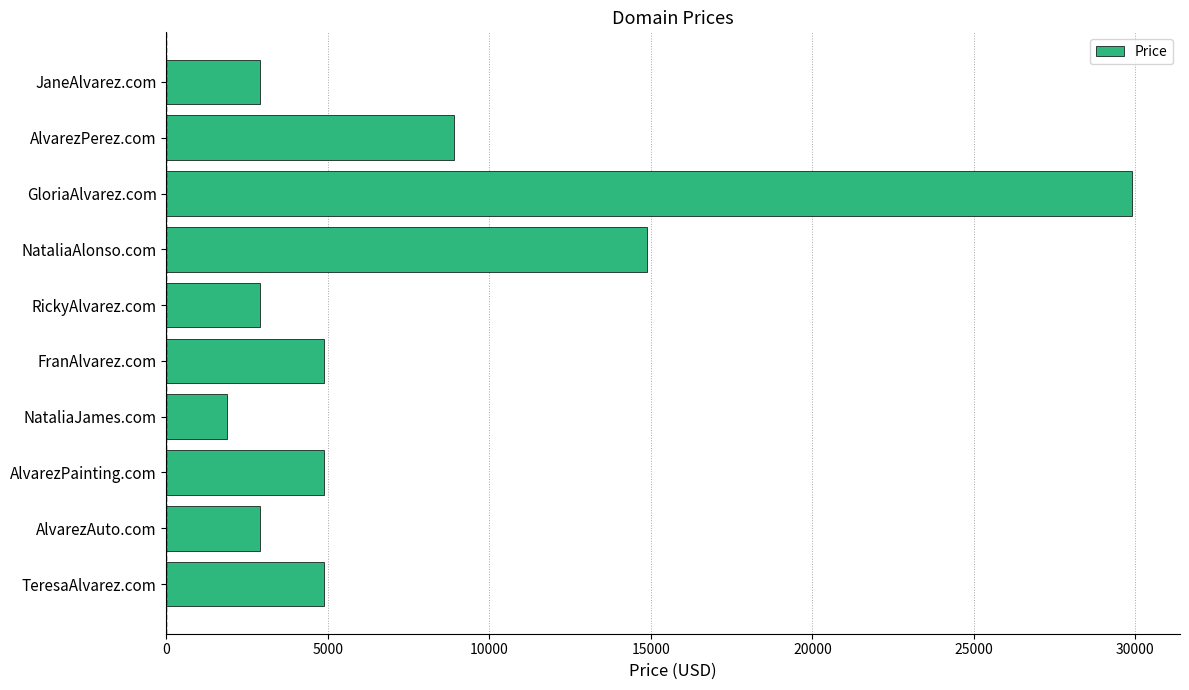

Reading bottom to top, extract all data points from this chart.

TeresaAlvarez.com=4888	AlvarezAuto.com=2888	AlvarezPainting.com=4888	NataliaJames.com=1888	FranAlvarez.com=4888	RickyAlvarez.com=2888	NataliaAlonso.com=14888	GloriaAlvarez.com=29888	AlvarezPerez.com=8888	JaneAlvarez.com=2888